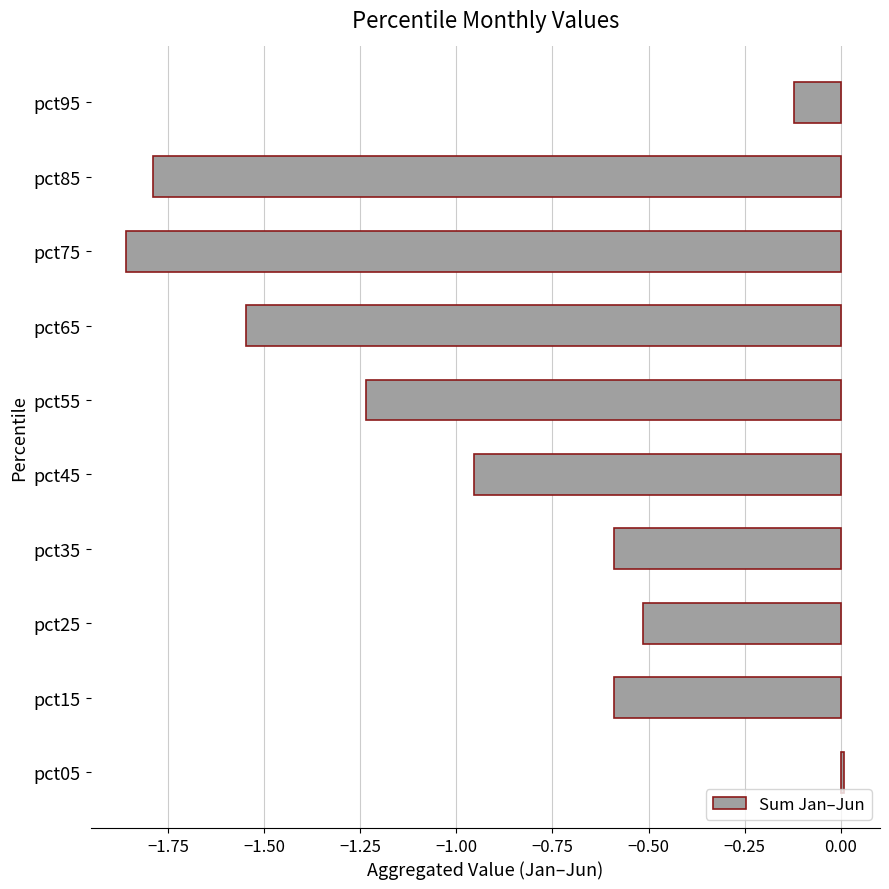

What is the difference between the values at pct65 and pct35?

1.0